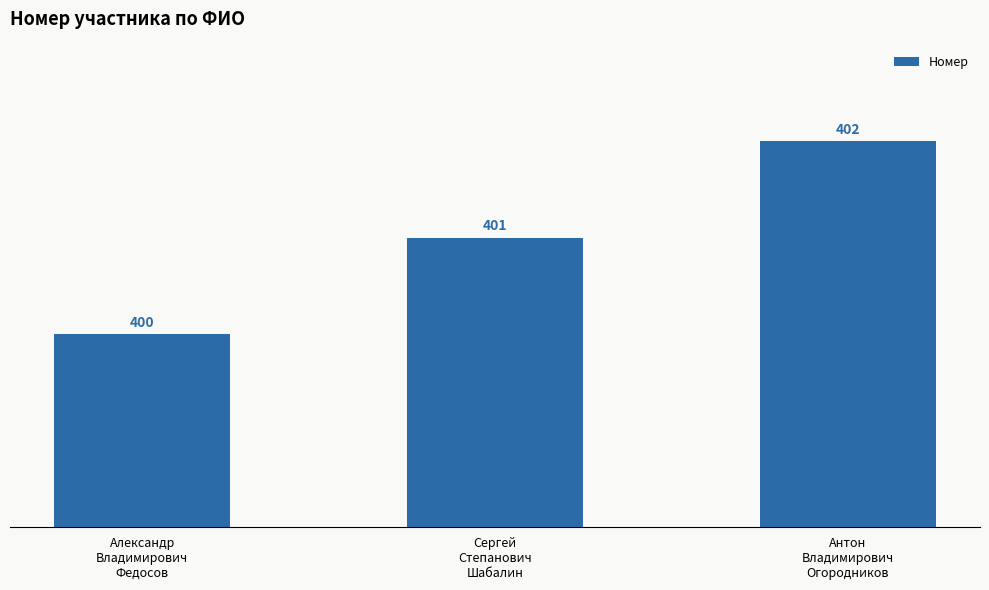

The chart shows a value of 545 at Сергей
Степанович
Шабалин. True or false?

False